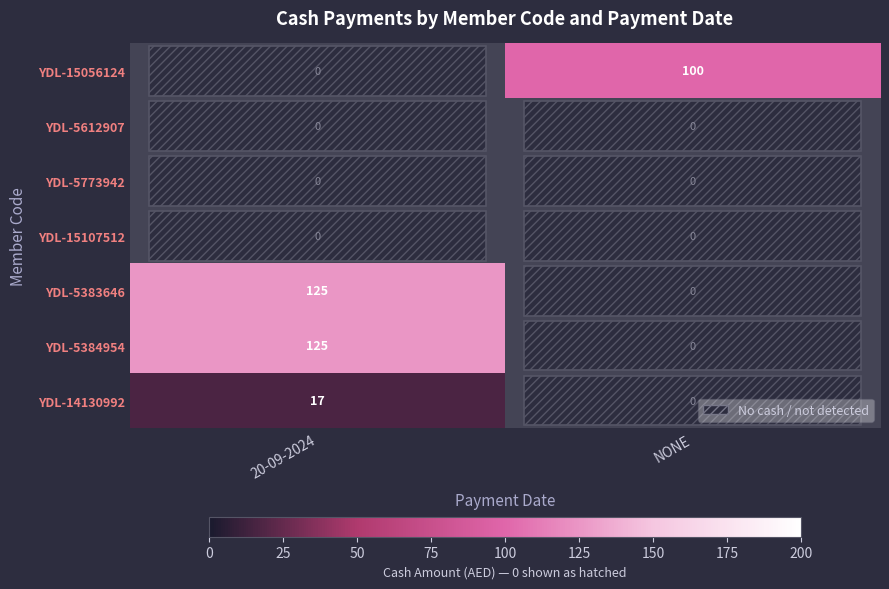

What is the approximate value of YDL-5383646 at 20-09-2024?

125